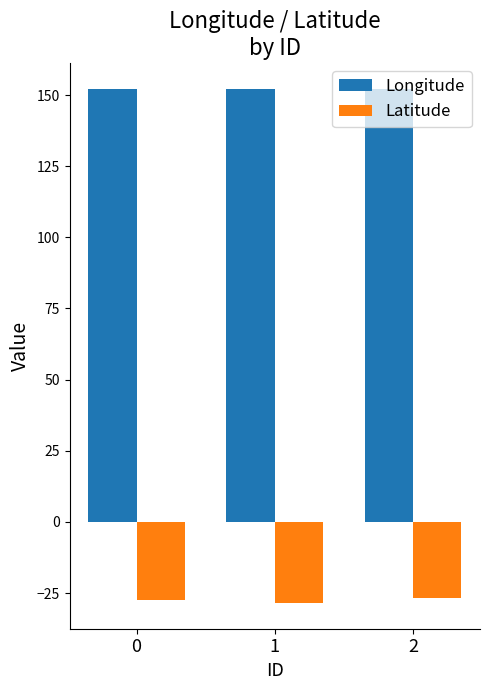

At how many categories does at least one series exceed 81?

3